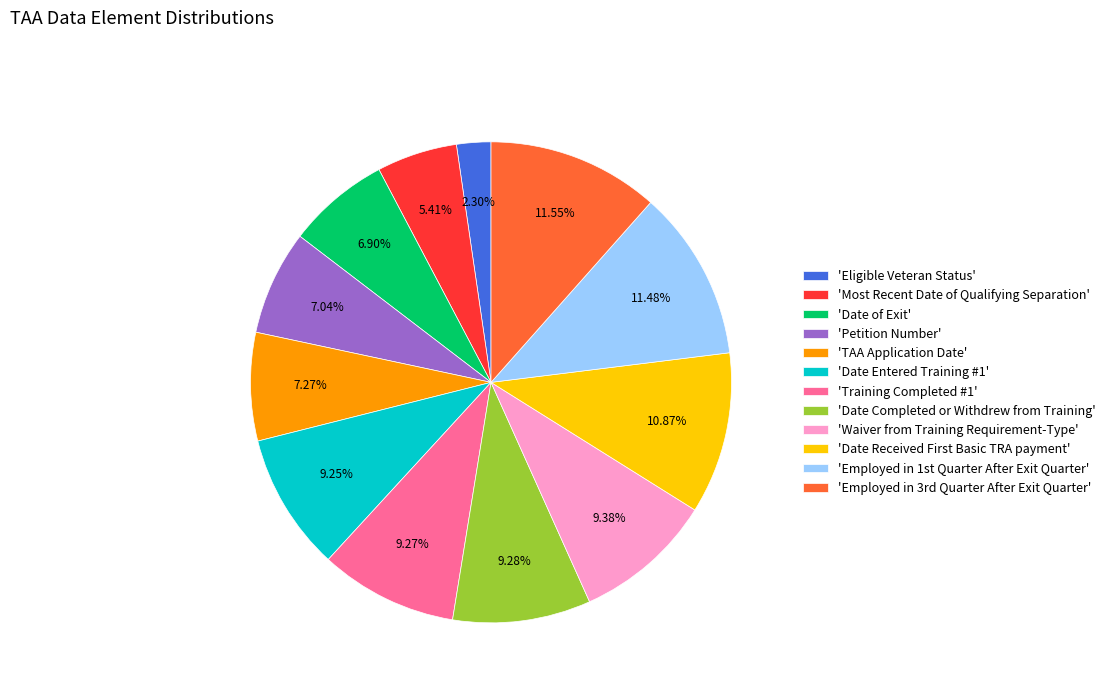

What is the smallest slice in the pie chart?

'Eligible Veteran Status'